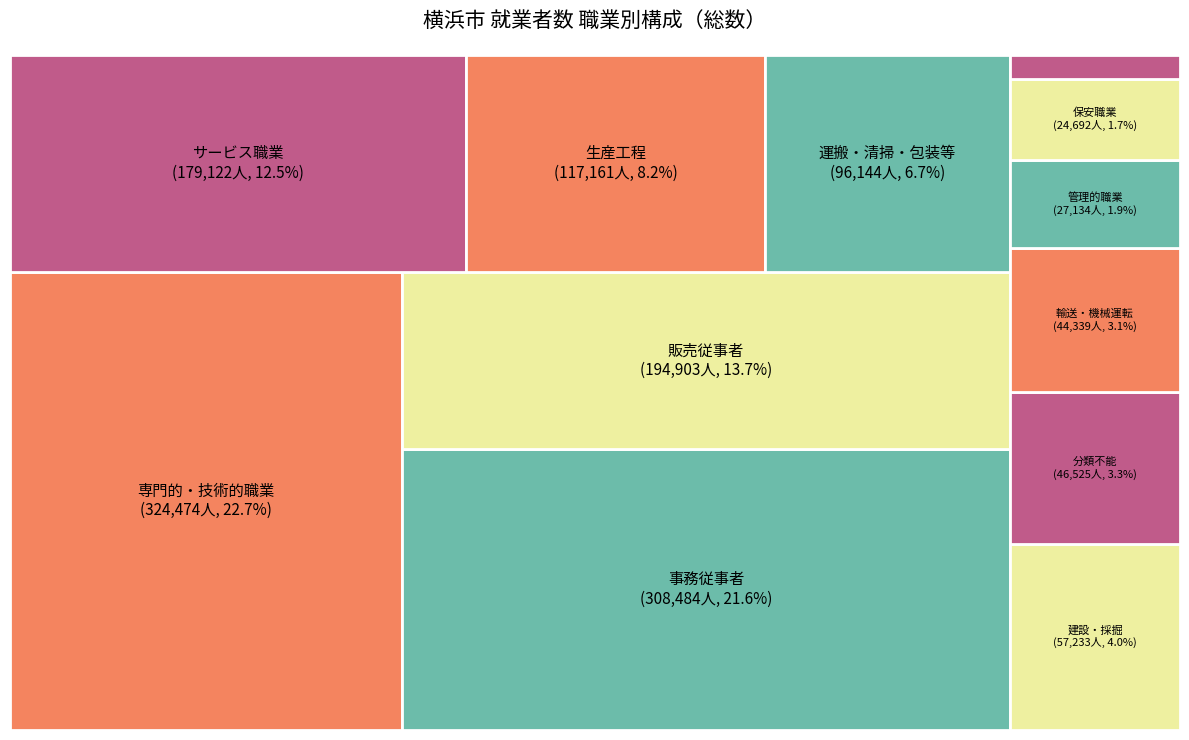

What percentage is NOT represented by L_分類不能の職業?

96.7%